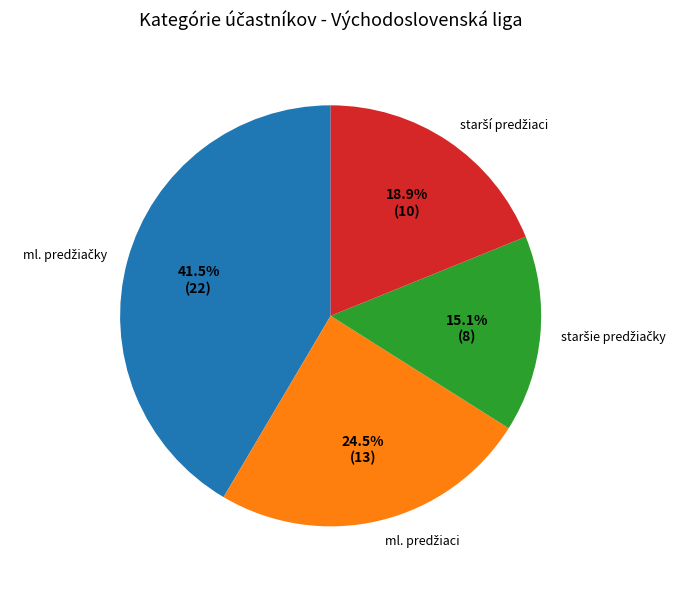

Is there a majority slice in this chart?

No